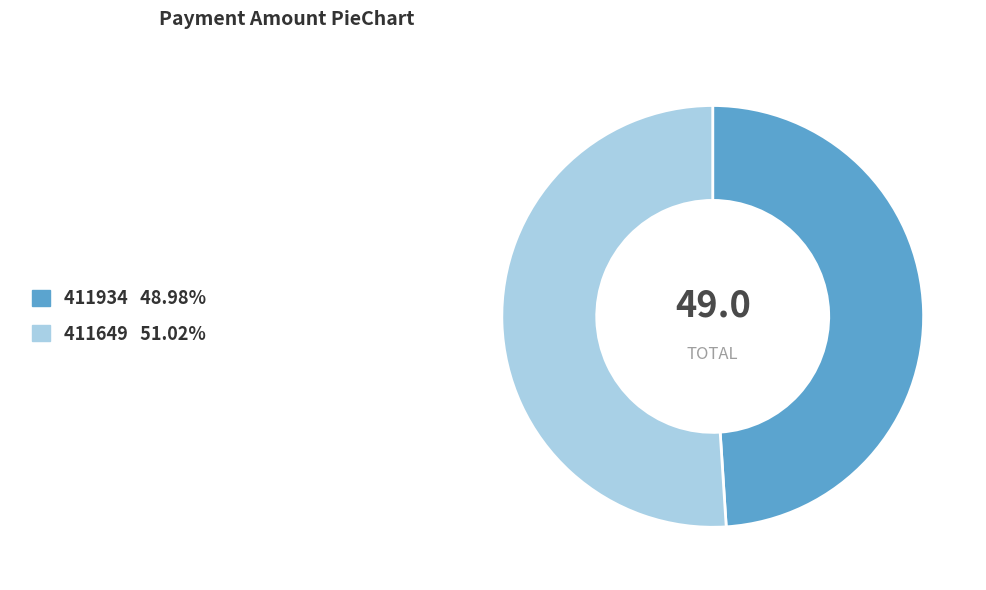

Approximately how many times larger is the value at 411934 compared to 411649?

1.0